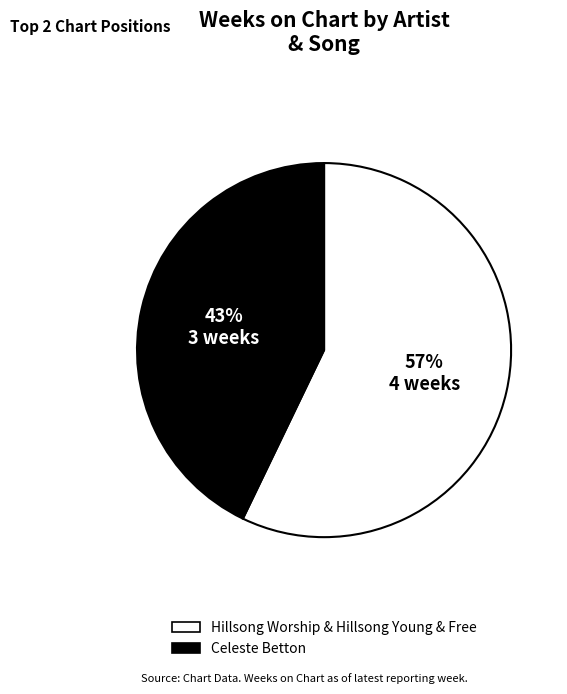

To the nearest percent, what is the difference between the largest and smallest slice percentages?

14%